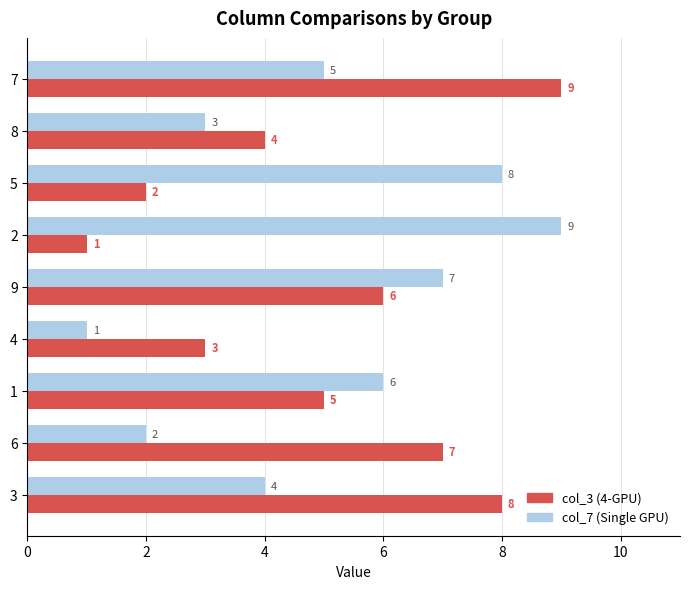

List the labels in order of col_3 (4-GPU) value, smallest first.

2, 5, 4, 8, 1, 9, 6, 3, 7